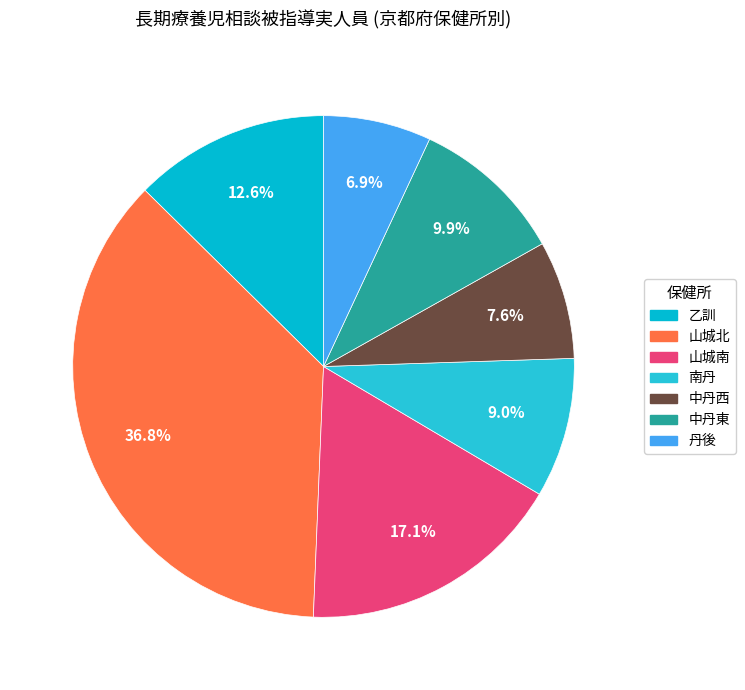

To the nearest percent, what is the average slice percentage?

14%